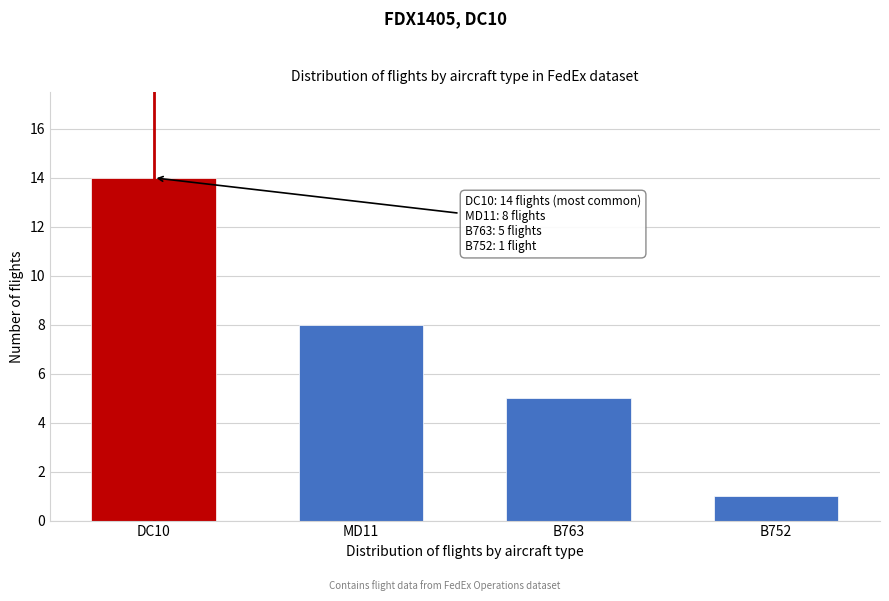

Reading left to right, transcribe all the data shown in this chart.

14	8	5	1